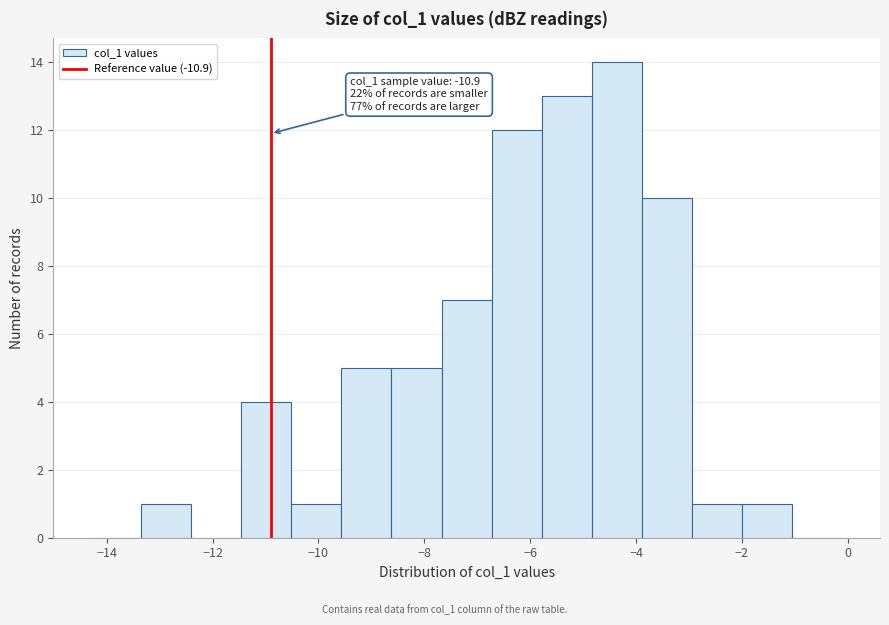

Which range on the x-axis has the tallest bar?

-4.8 to -3.8